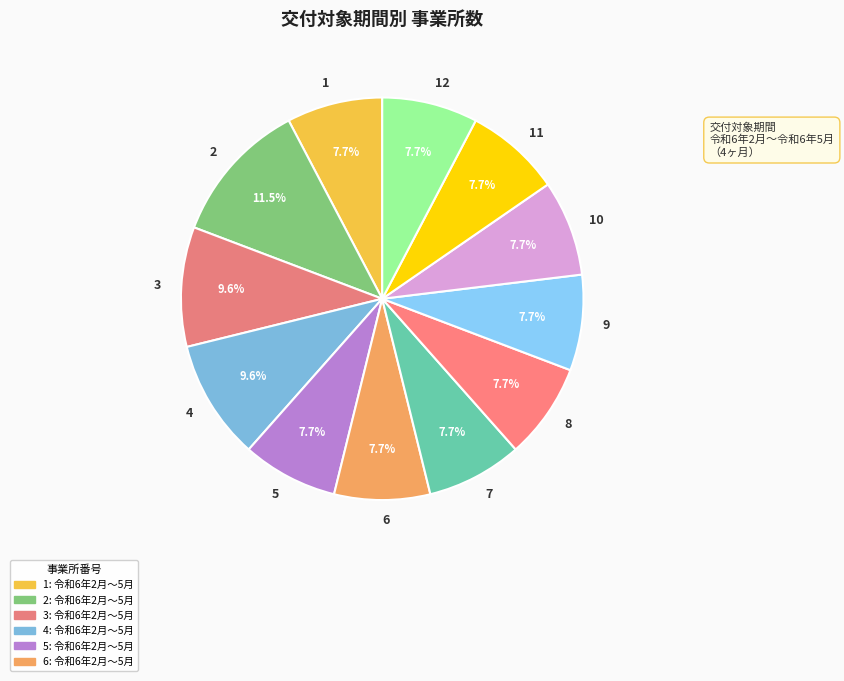

Combined, what portion of the pie is 12 and 3?

17.3%